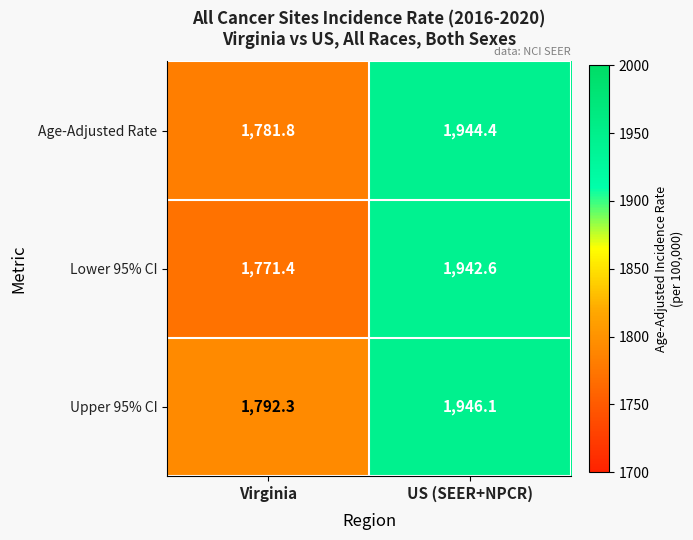

At which category is the sum across all series the highest?

US (SEER+NPCR)